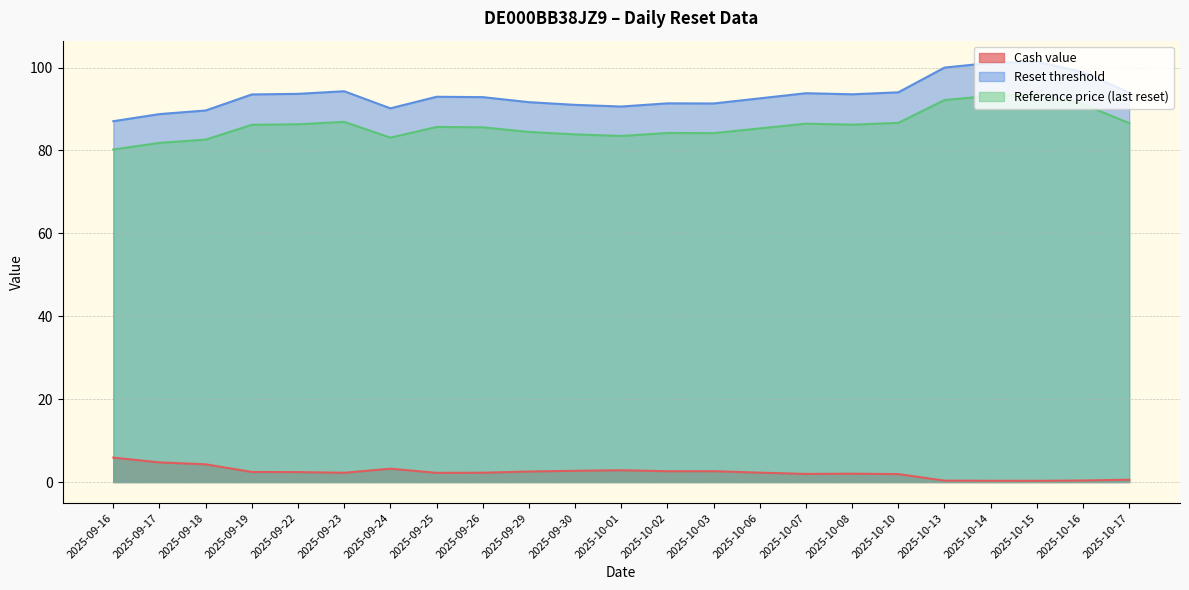

Reading left to right, list all the values displayed in this chart.

Cash value: 2025-09-16=5.9	2025-09-17=4.7	2025-09-18=4.3	2025-09-19=2.4	2025-09-22=2.4	2025-09-23=2.2	2025-09-24=3.2	2025-09-25=2.2	2025-09-26=2.2	2025-09-29=2.5	2025-09-30=2.7	2025-10-01=2.9	2025-10-02=2.6	2025-10-03=2.6	2025-10-06=2.3	2025-10-07=2.0	2025-10-08=2.0	2025-10-10=1.9	2025-10-13=0.3	2025-10-14=0.3	2025-10-15=0.3	2025-10-16=0.4	2025-10-17=0.6
Reset threshold: 2025-09-16=87.0	2025-09-17=88.8	2025-09-18=89.6	2025-09-19=93.5	2025-09-22=93.6	2025-09-23=94.3	2025-09-24=90.2	2025-09-25=92.9	2025-09-26=92.9	2025-09-29=91.6	2025-09-30=91.0	2025-10-01=90.6	2025-10-02=91.4	2025-10-03=91.3	2025-10-06=92.6	2025-10-07=93.8	2025-10-08=93.5	2025-10-10=94.0	2025-10-13=100.0	2025-10-14=101.1	2025-10-15=101.4	2025-10-16=98.9	2025-10-17=94.0
Reference price (last reset): 2025-09-16=80.2	2025-09-17=81.8	2025-09-18=82.6	2025-09-19=86.2	2025-09-22=86.3	2025-09-23=86.9	2025-09-24=83.1	2025-09-25=85.7	2025-09-26=85.6	2025-09-29=84.5	2025-09-30=83.9	2025-10-01=83.5	2025-10-02=84.2	2025-10-03=84.2	2025-10-06=85.3	2025-10-07=86.5	2025-10-08=86.2	2025-10-10=86.7	2025-10-13=92.2	2025-10-14=93.2	2025-10-15=93.5	2025-10-16=91.1	2025-10-17=86.6